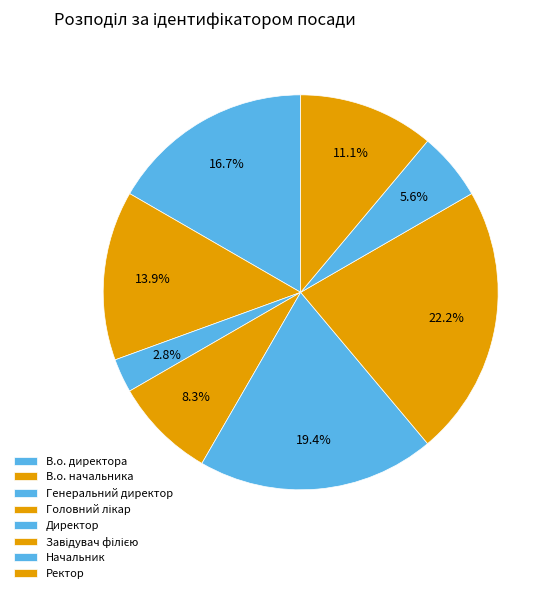

How many segments does this pie chart have?

8